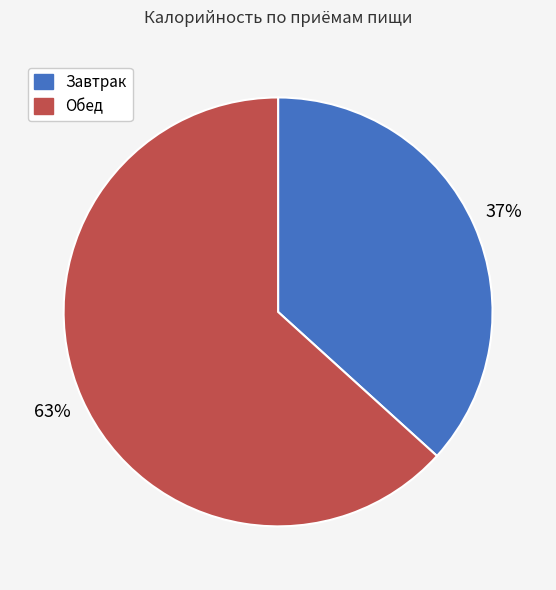

Which category has the biggest portion of the pie?

Обед